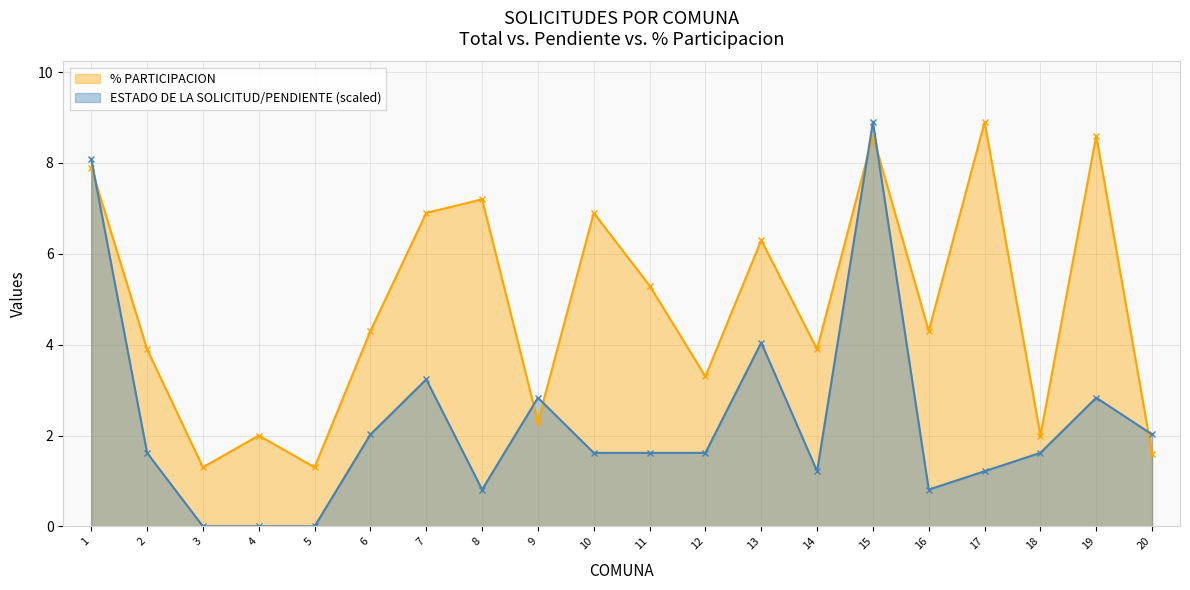

At which category does ESTADO DE LA SOLICITUD/PENDIENTE reach its first local peak?

7